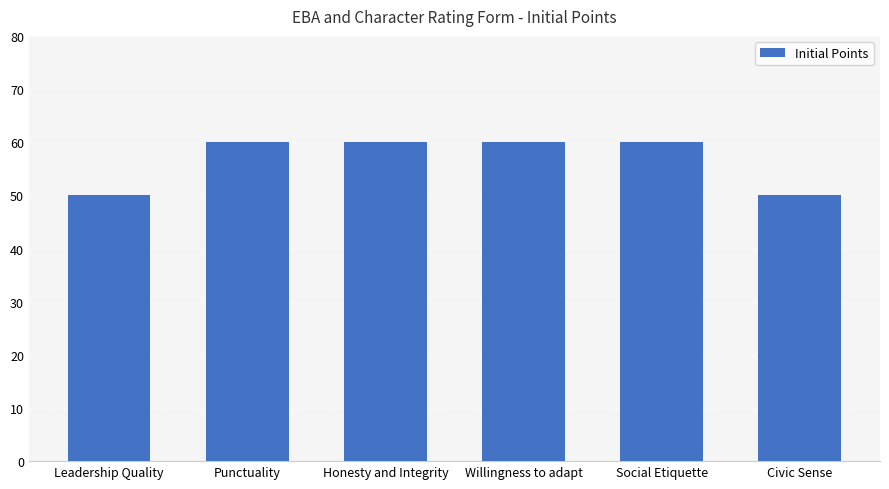

What is the sum of all values?

340